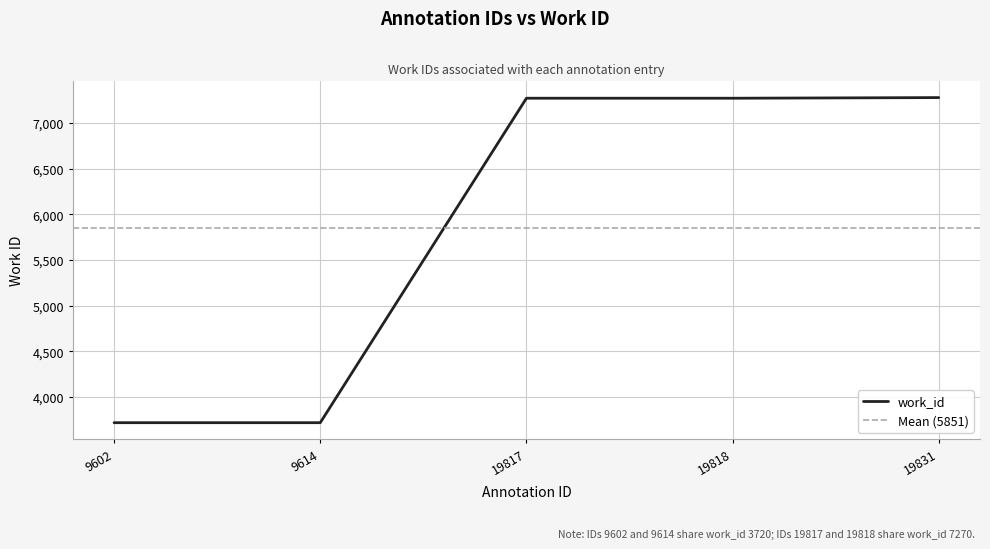

Reading right to left, transcribe all the data shown in this chart.

7277	7270	7270	3720	3720